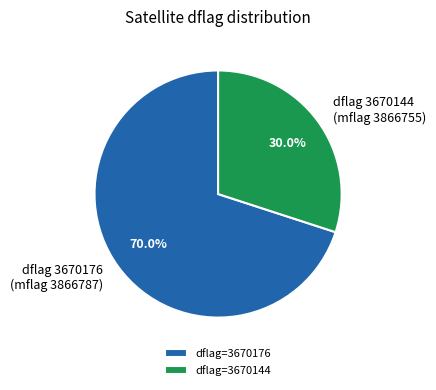

Between dflag 3670144 (mflag 3866755) and dflag 3670176 (mflag 3866787), which is larger?

dflag 3670176 (mflag 3866787)